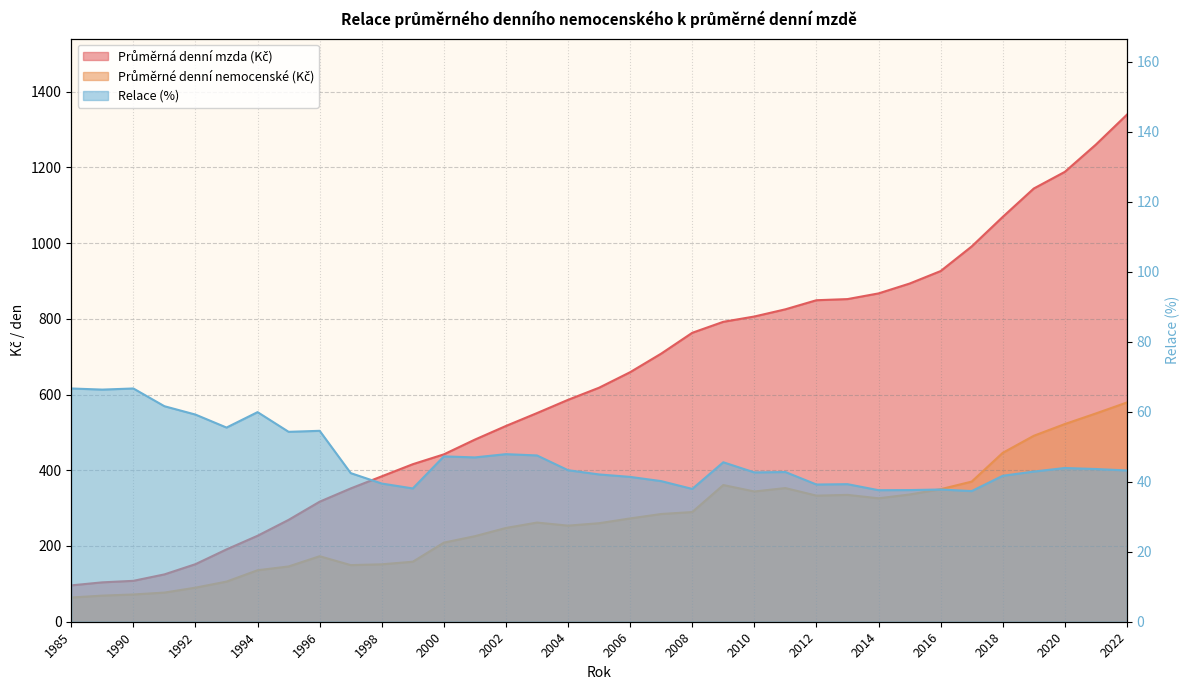

What is the highest value of the Průměrná denní mzda (Kč) series?

1339.0